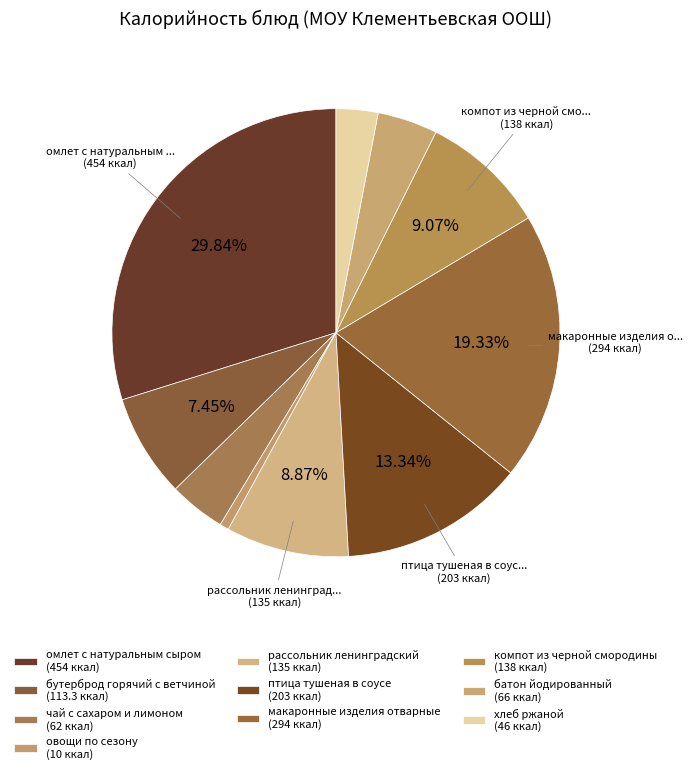

How many slices are in this pie chart?

10